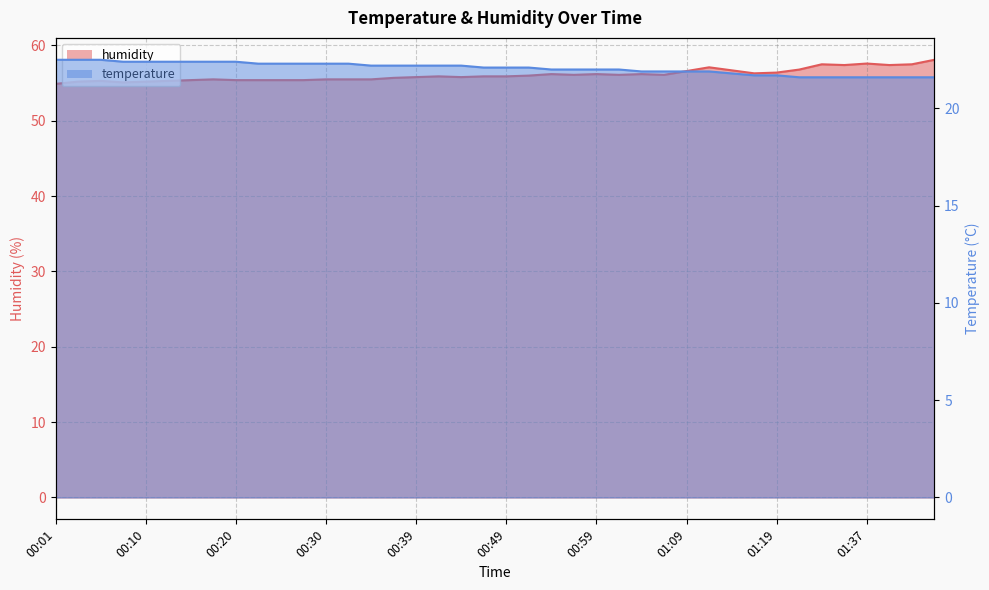

True or false: temperature has more than 1 interior local peaks.

False